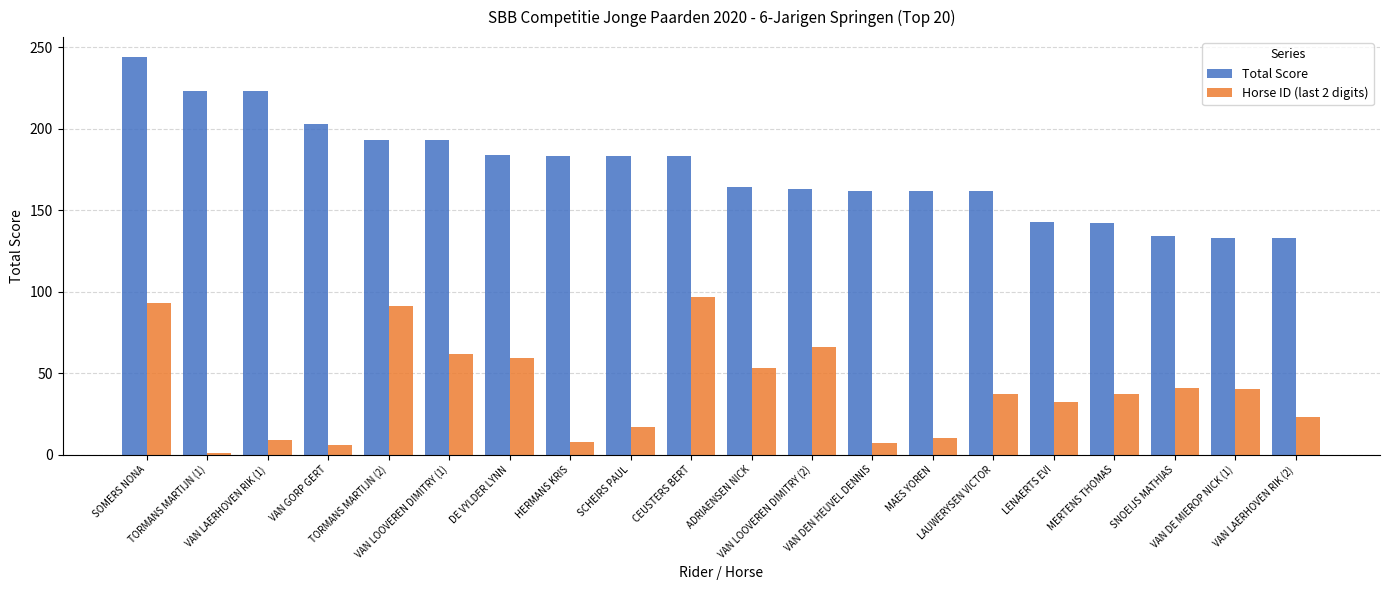

Where does the Total Score series first go above 183?

SOMERS NONA